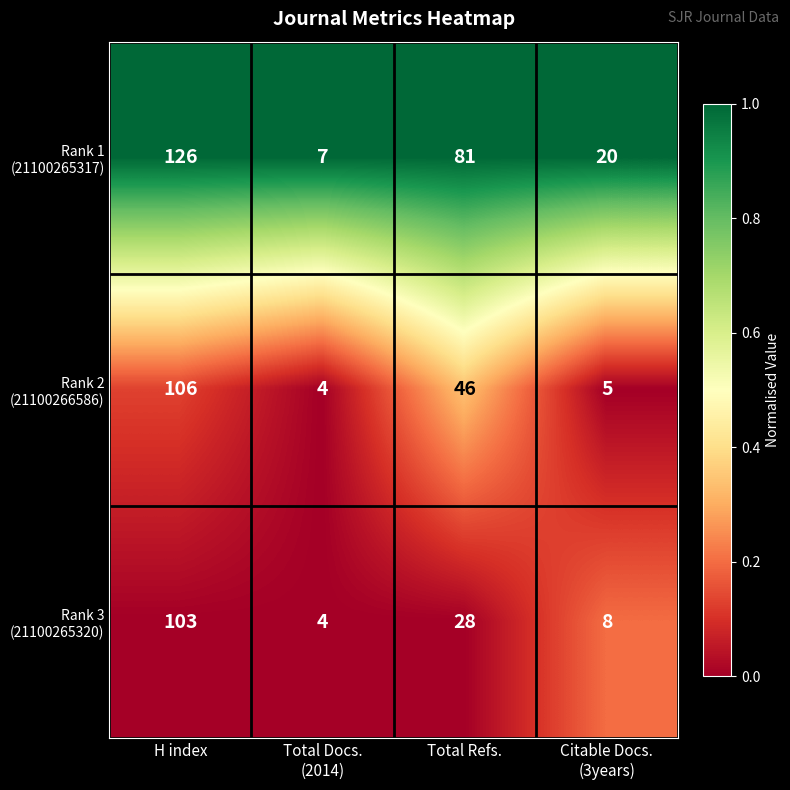

What is the total value across all series at Total Refs.?

155